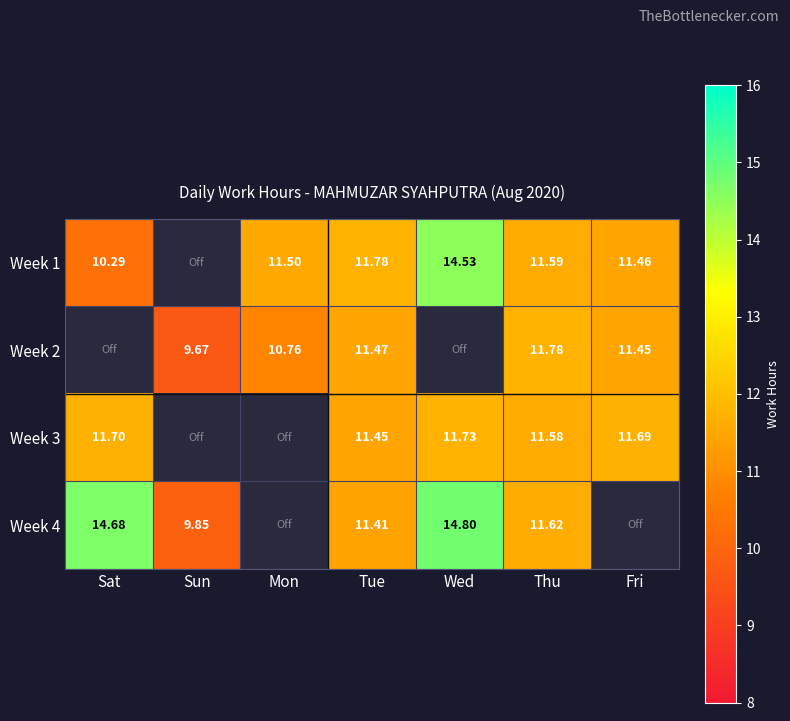

What is the maximum value shown in the chart?

14.8